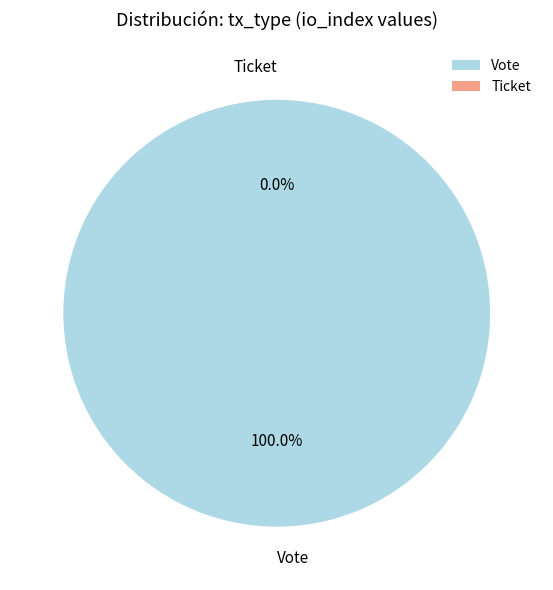

What is the total percentage of Ticket and Vote?

100.0%